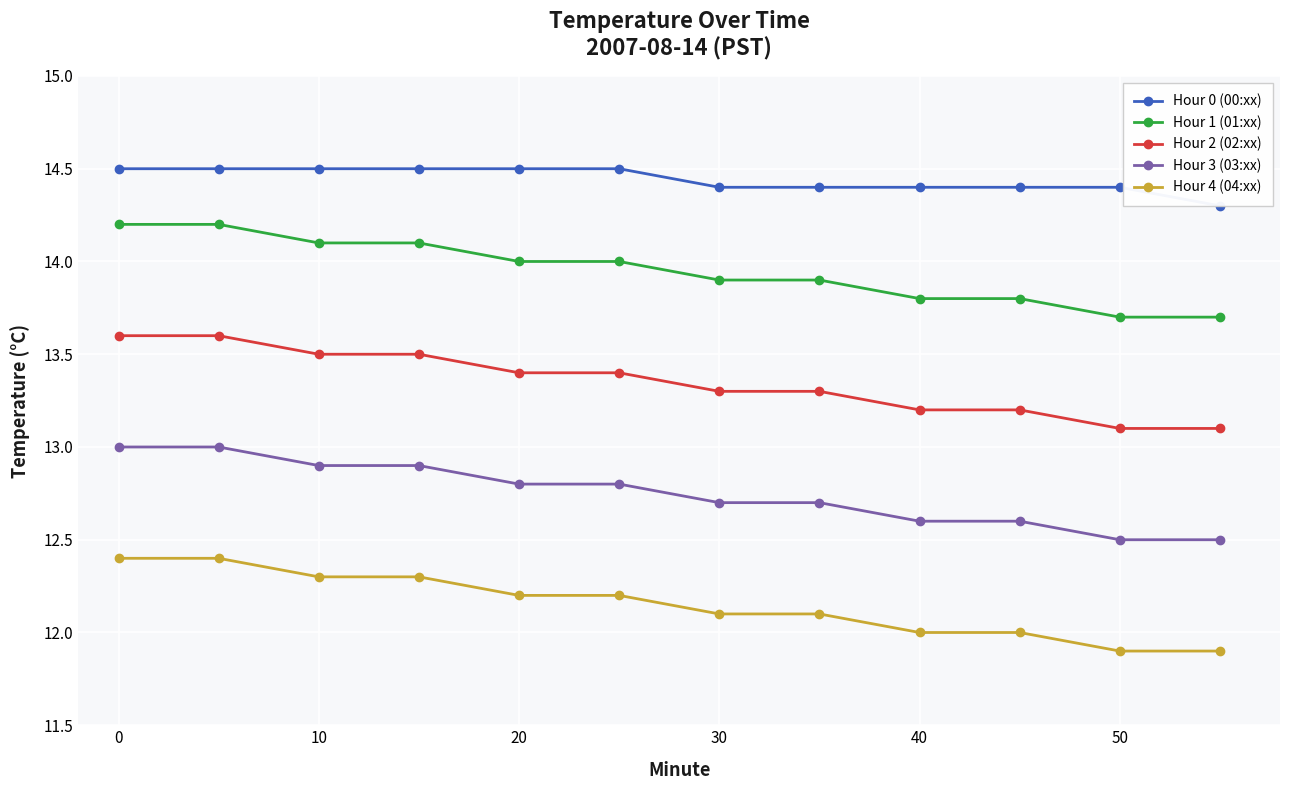

What is the value of the Hour 1 (01:xx) point at the 2nd from the left?

14.2